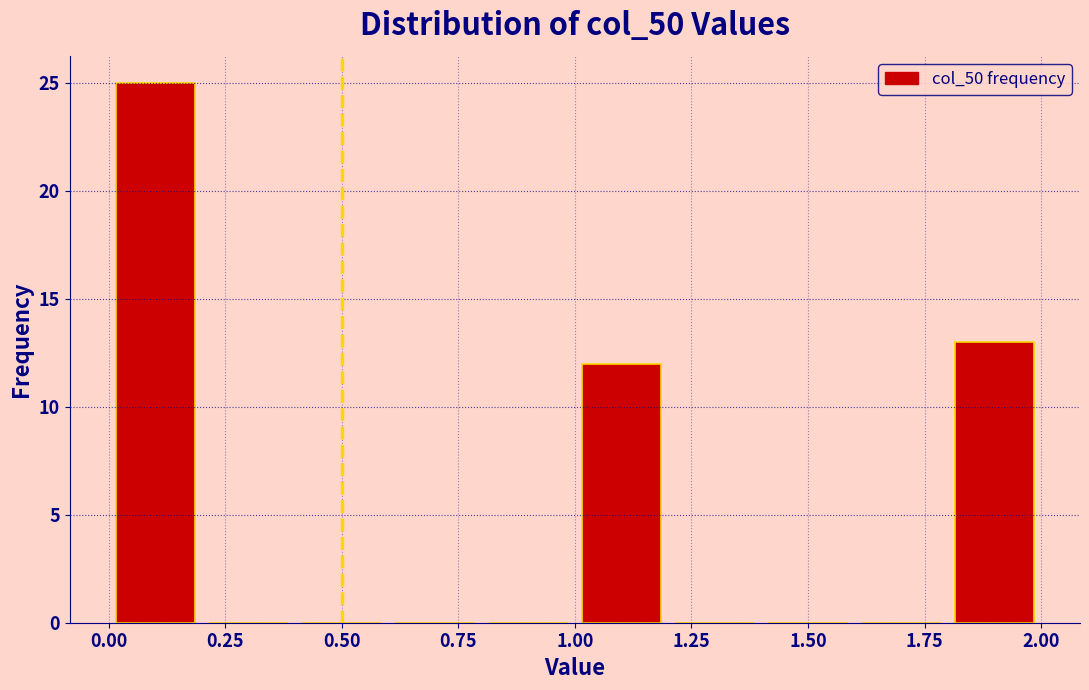

Which range on the x-axis has the tallest bar?

0.0 to 0.2